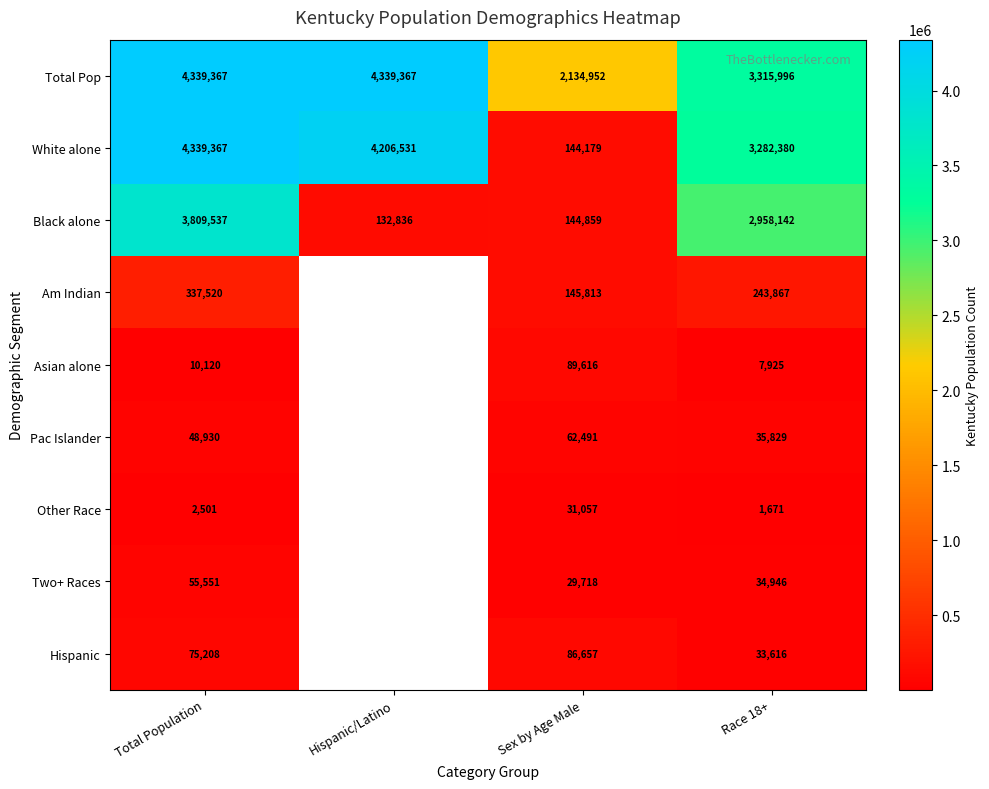

Is it true that Am Indian equals 337520 at Total Population?

True